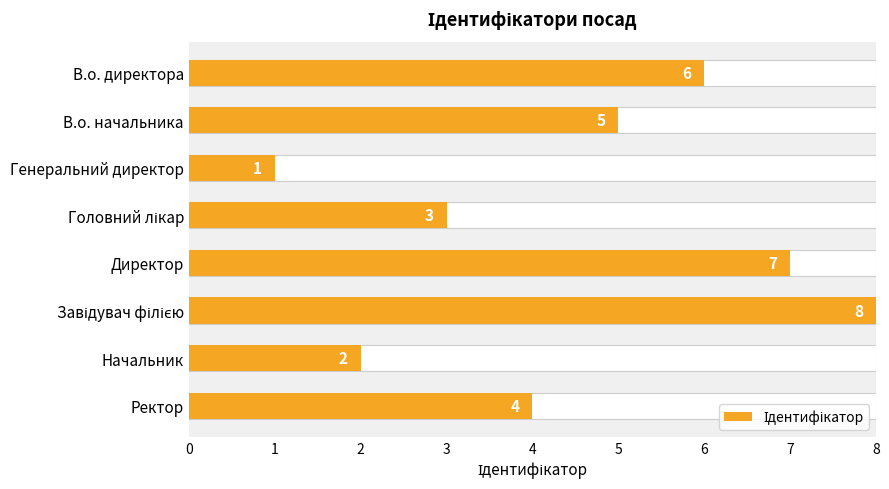

What is the difference between the values at Начальник and Директор?

5